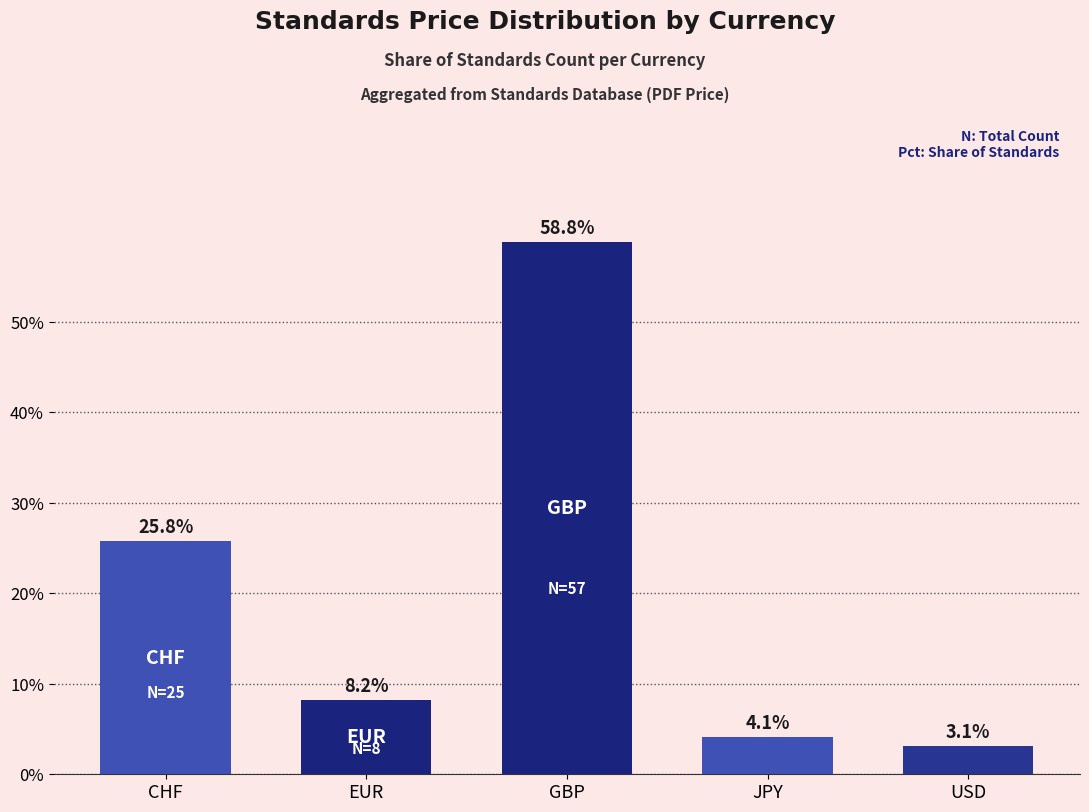

What is the smallest value displayed?

3.1